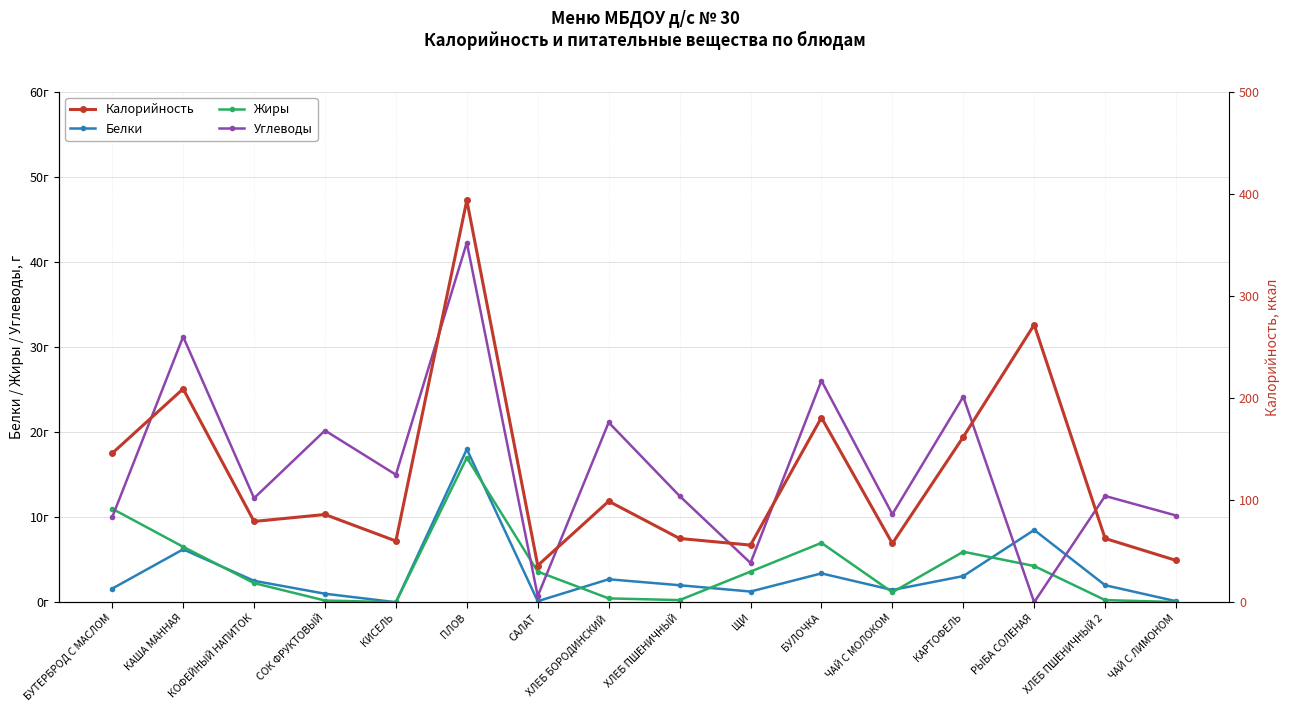

True or false: Белки has more than 2 interior local peaks.

True